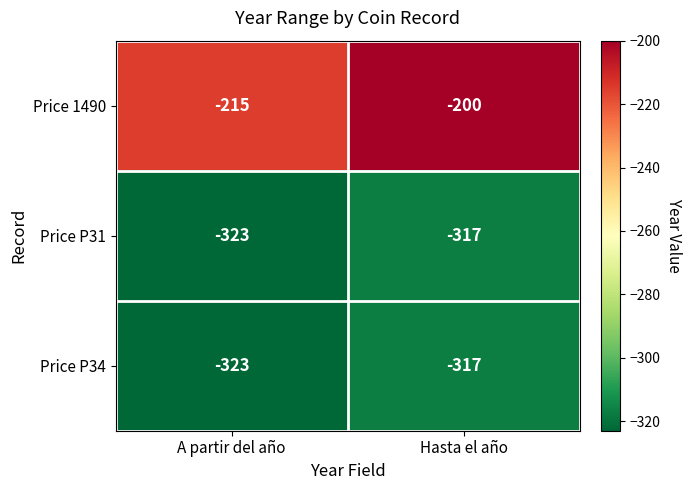

What is the spread (max minus min) of values at A partir del año?

108